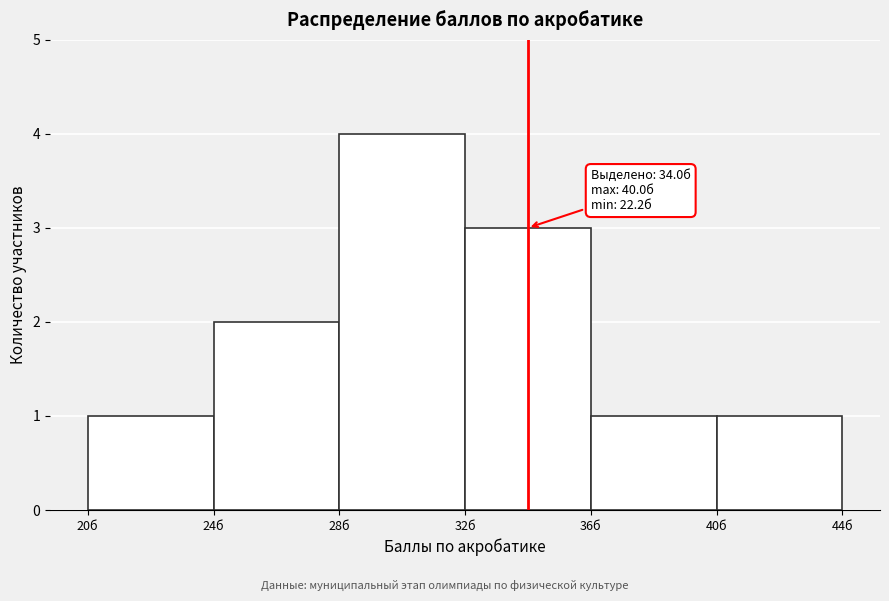

Over which range of the x-axis is the bar tallest?

28 to 32